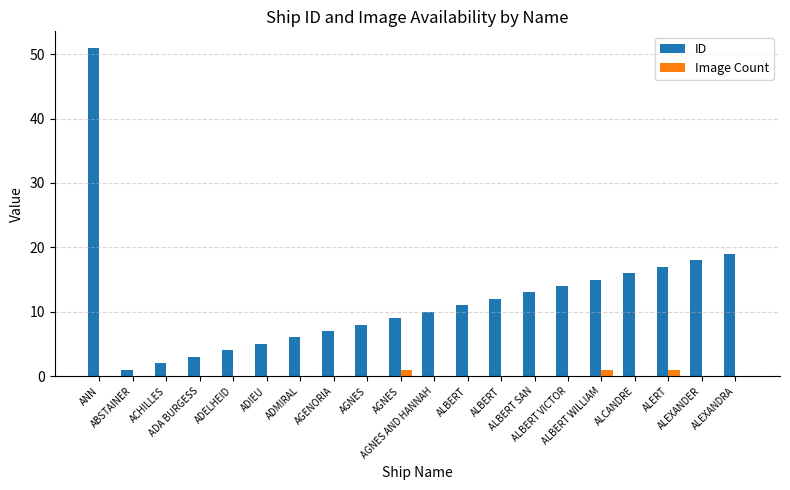

Between ALBERT and ALERT, which series saw the biggest shift?

ID